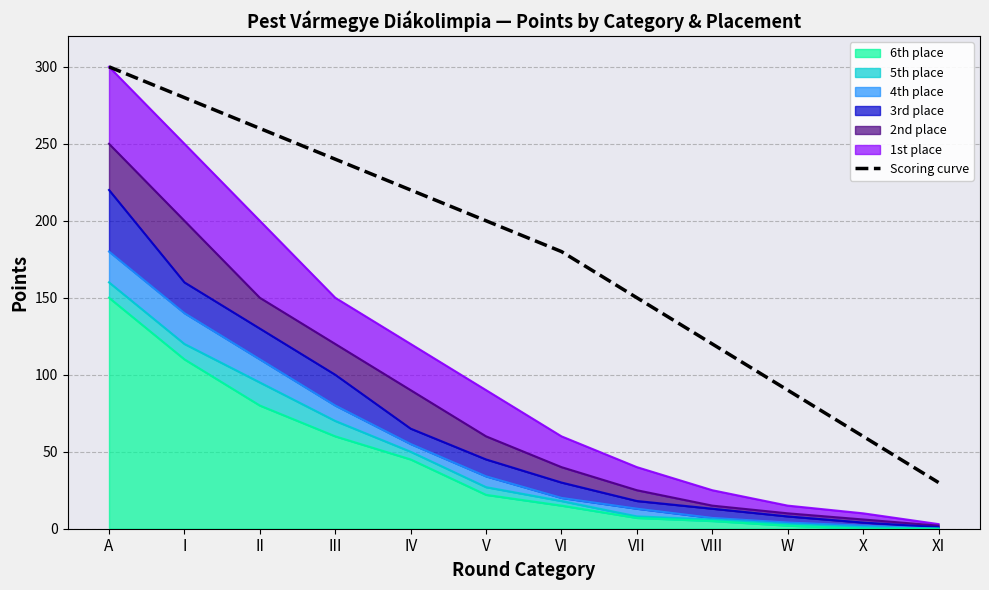

Which has a higher value, XI or V?

V